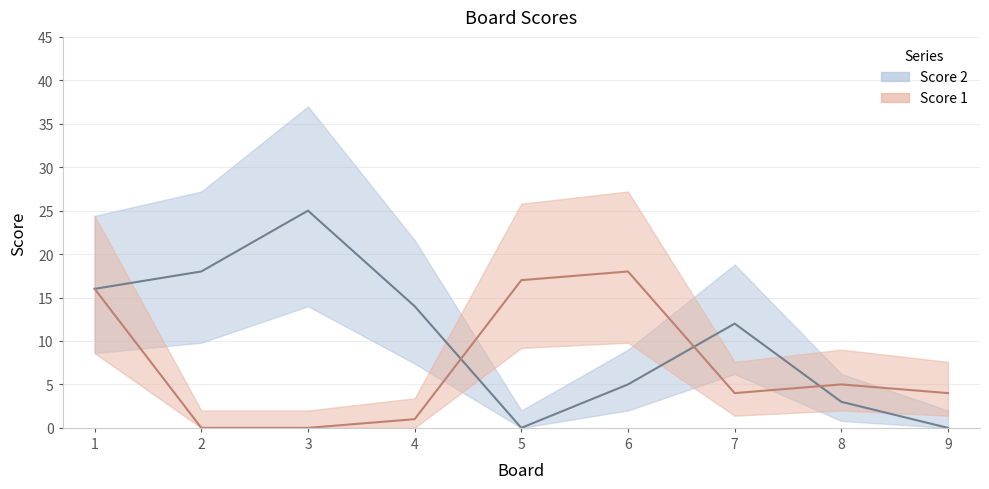

At 5, list the series in order from largest to smallest.

Score 1, Score 2